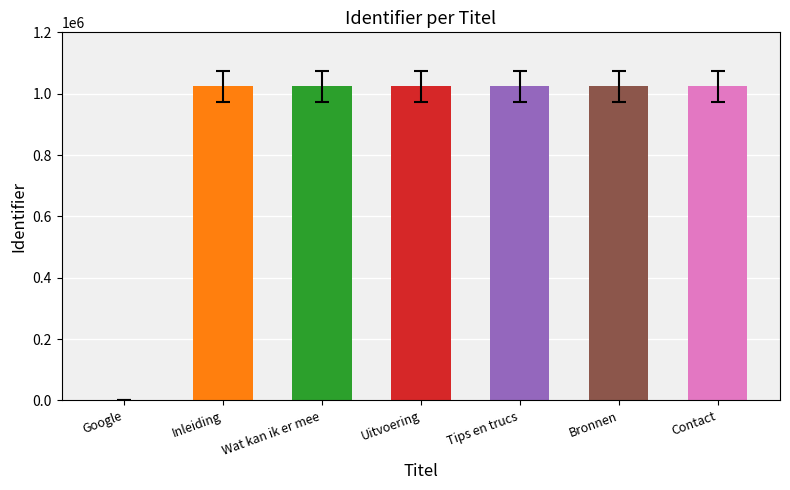

The value at Tips en trucs is 237736. True or false?

False